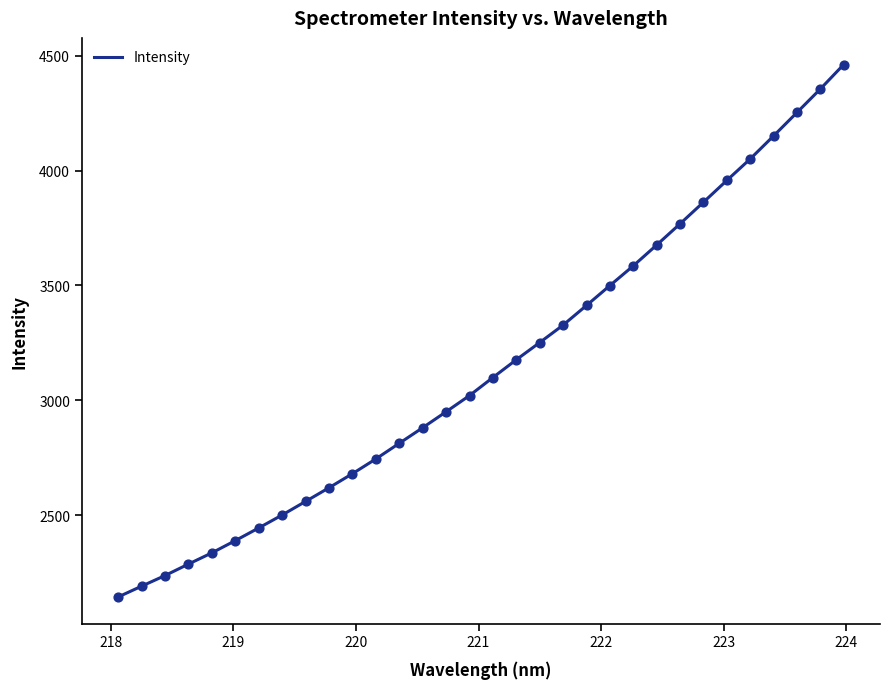

What is the difference between the maximum and minimum values?

2317.0